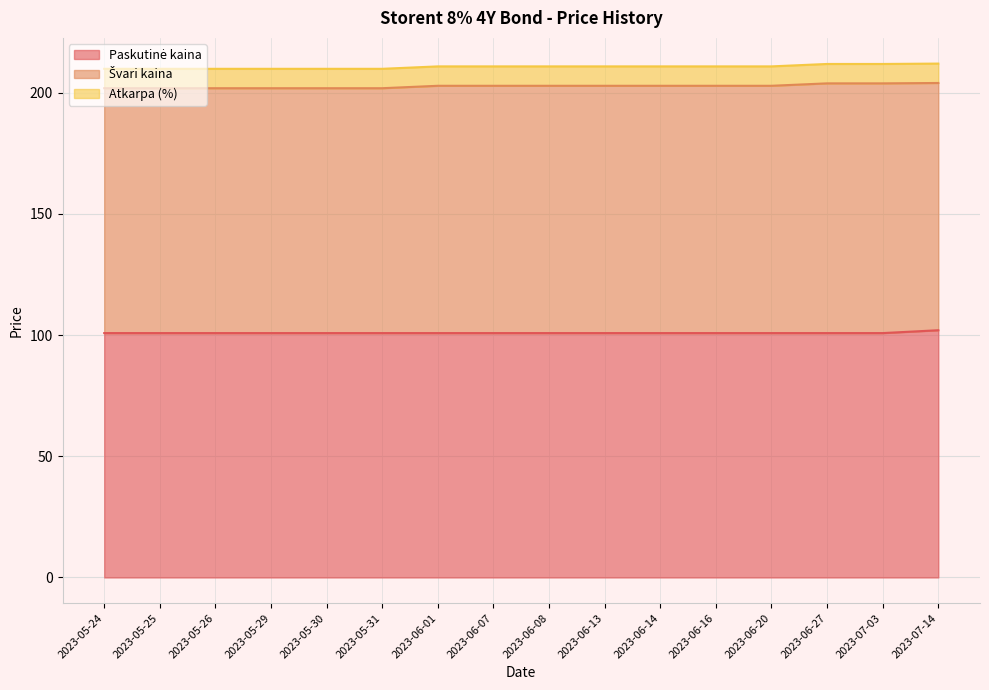

What is the minimum value shown in the chart?

8.0